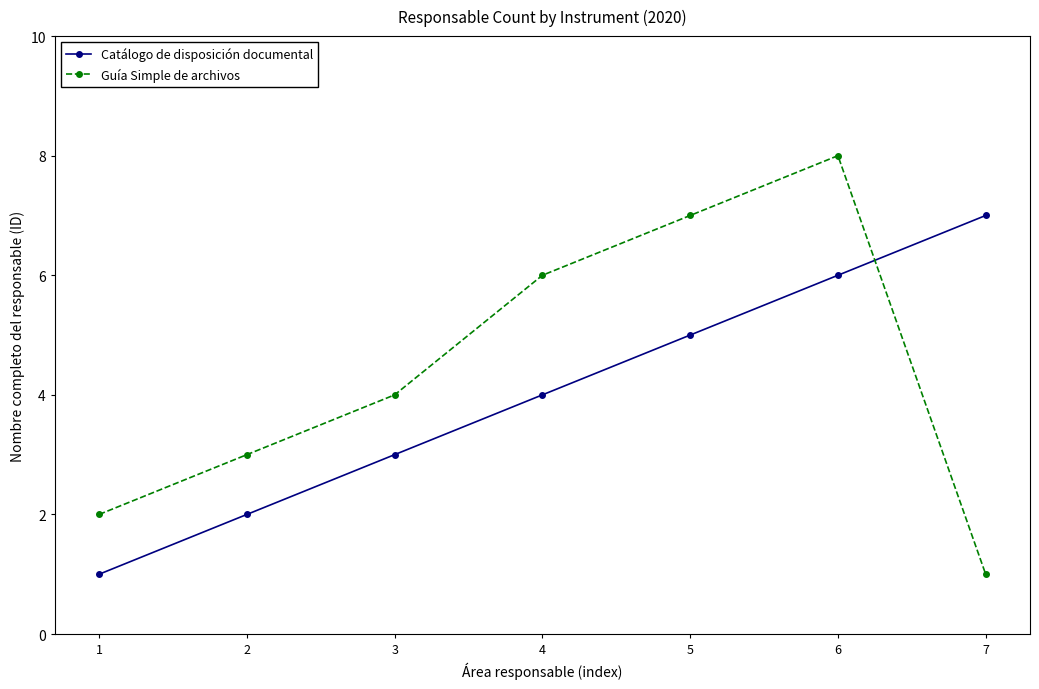

Which series has the largest range (max minus min)?

Guía Simple de archivos